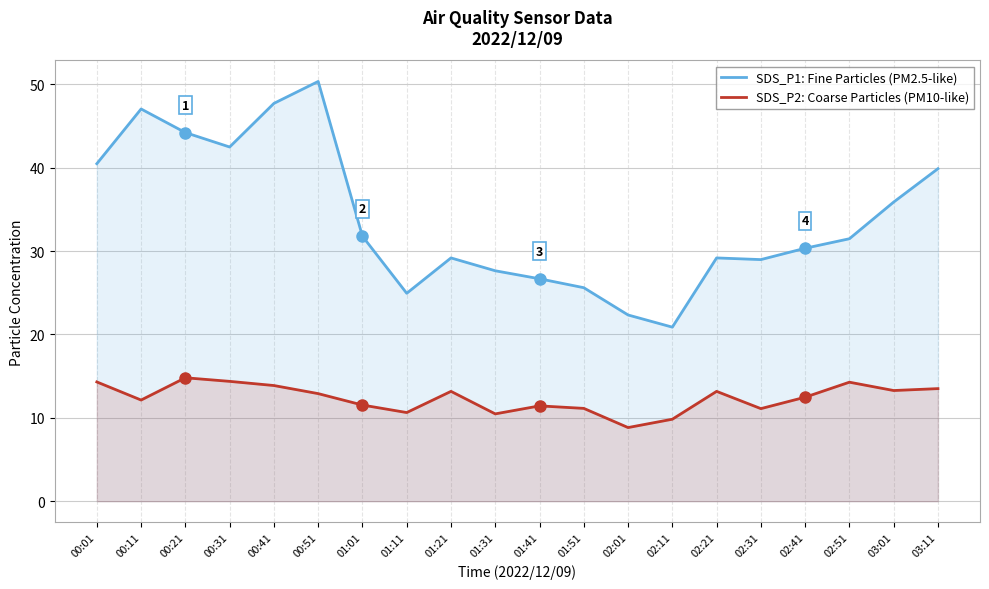

Reading left to right, transcribe all the data shown in this chart.

SDS_P1: Fine Particles (PM2.5-like): 00:01=40.5	00:11=47.0	00:21=44.2	00:31=42.5	00:41=47.7	00:51=50.3	01:01=31.8	01:11=24.9	01:21=29.2	01:31=27.6	01:41=26.7	01:51=25.6	02:01=22.3	02:11=20.9	02:21=29.2	02:31=29.0	02:41=30.3	02:51=31.5	03:01=35.9	03:11=39.9
SDS_P2: Coarse Particles (PM10-like): 00:01=14.3	00:11=12.1	00:21=14.8	00:31=14.4	00:41=13.9	00:51=12.9	01:01=11.5	01:11=10.6	01:21=13.2	01:31=10.5	01:41=11.4	01:51=11.1	02:01=8.8	02:11=9.8	02:21=13.2	02:31=11.1	02:41=12.5	02:51=14.3	03:01=13.3	03:11=13.5